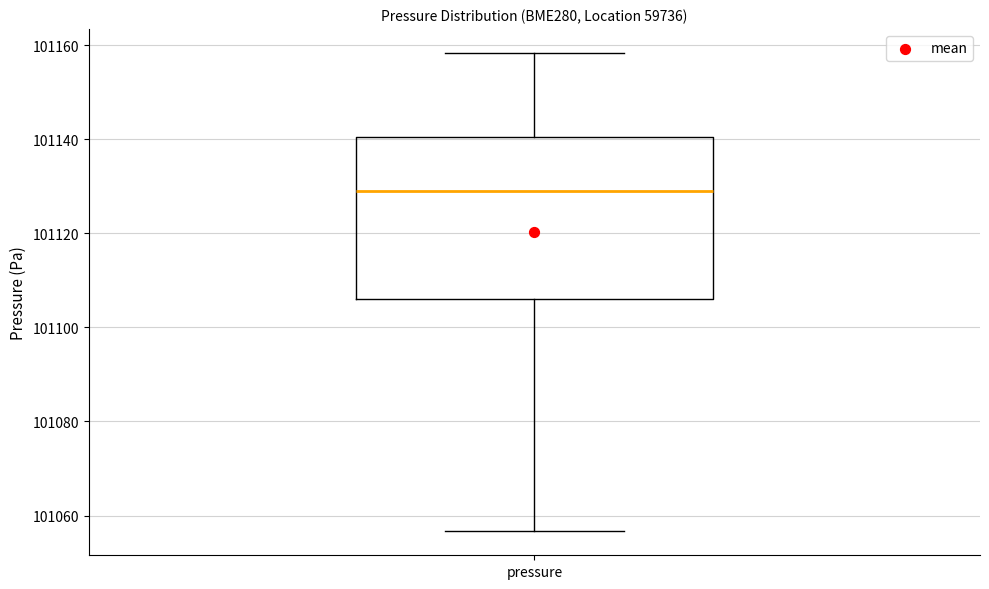

Read this box plot against the y-axis: the position of the median line, the range covered by the box, and the ends of both whiskers. The values are not printed on the chart, so give them approximately, as read against the axis.

median 101130, box 101106 to 101140, whiskers 101056 to 101158